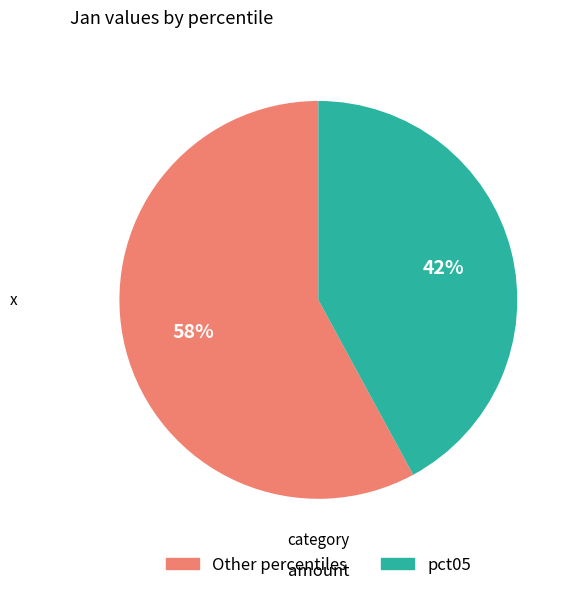

Which slice is the largest?

Other percentiles